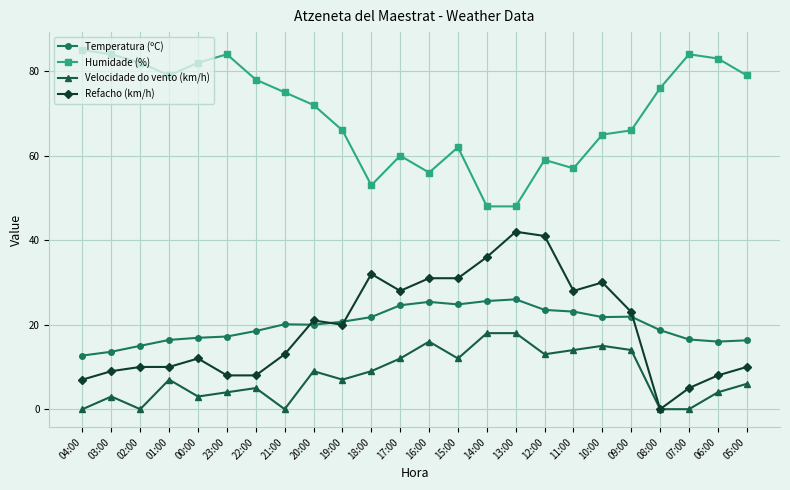

What are all the series names shown in the legend?

Temperatura (ºC), Humidade (%), Velocidade do vento (km/h), Refacho (km/h)